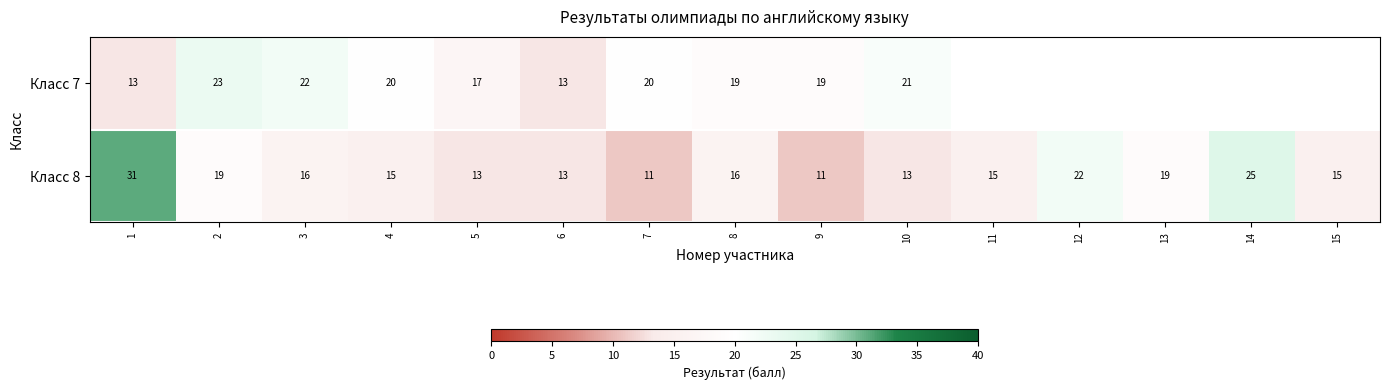

At which category does the chart reach its peak across all series?

1